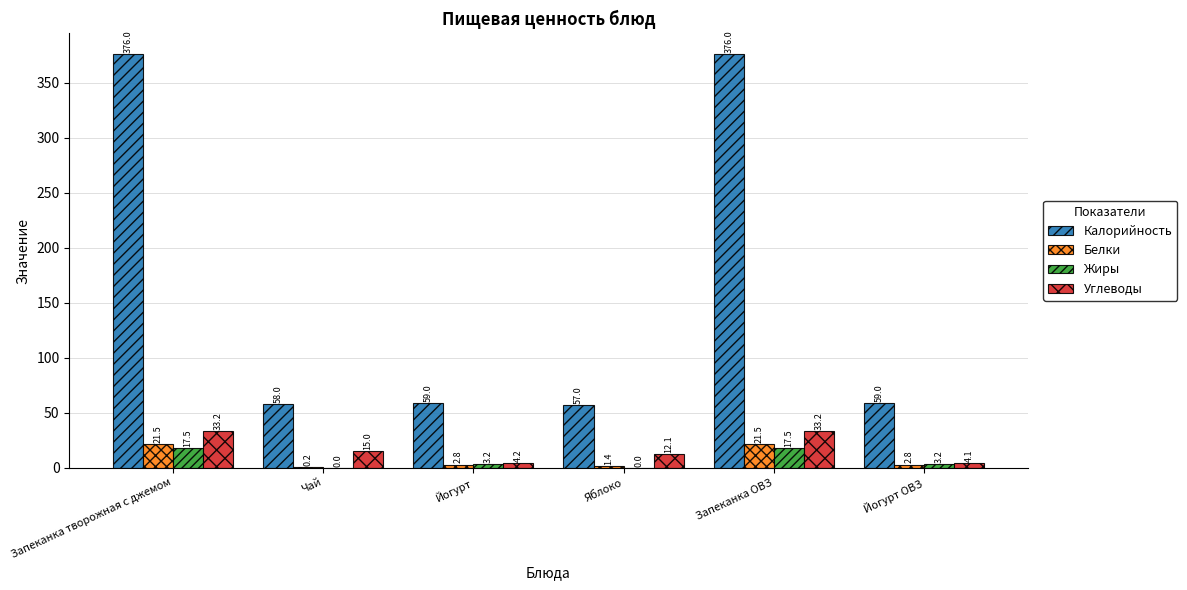

Between Яблоко and Запеканка ОВЗ, which series saw the biggest shift?

Калорийность